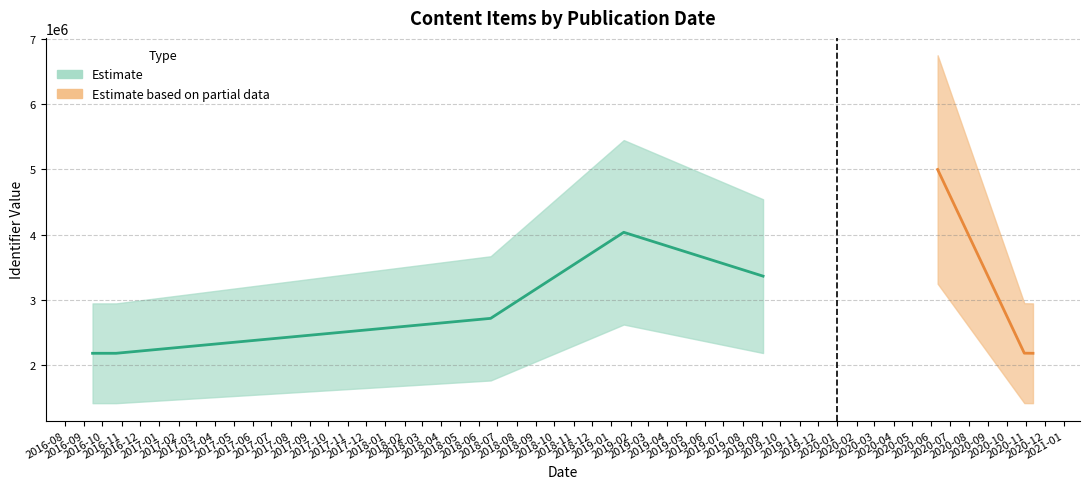

Does the chart have visible grid lines?

Yes